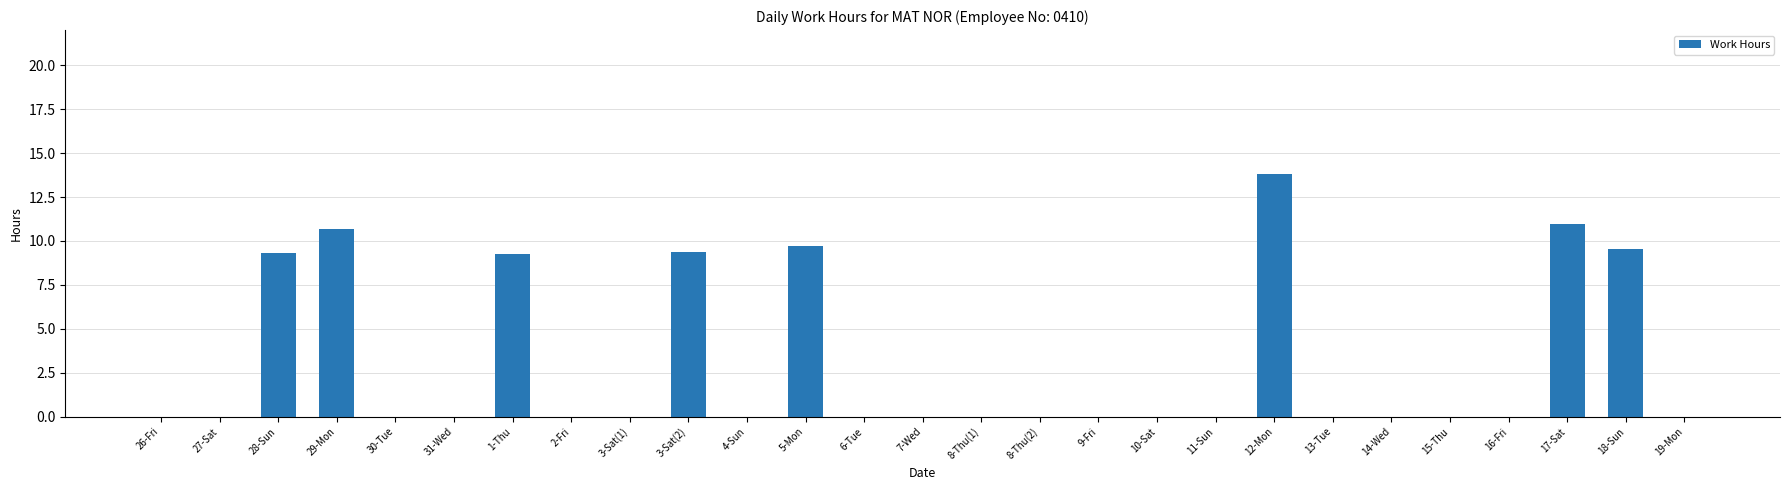

Is it true that the value at 26-Fri is 0.0?

True